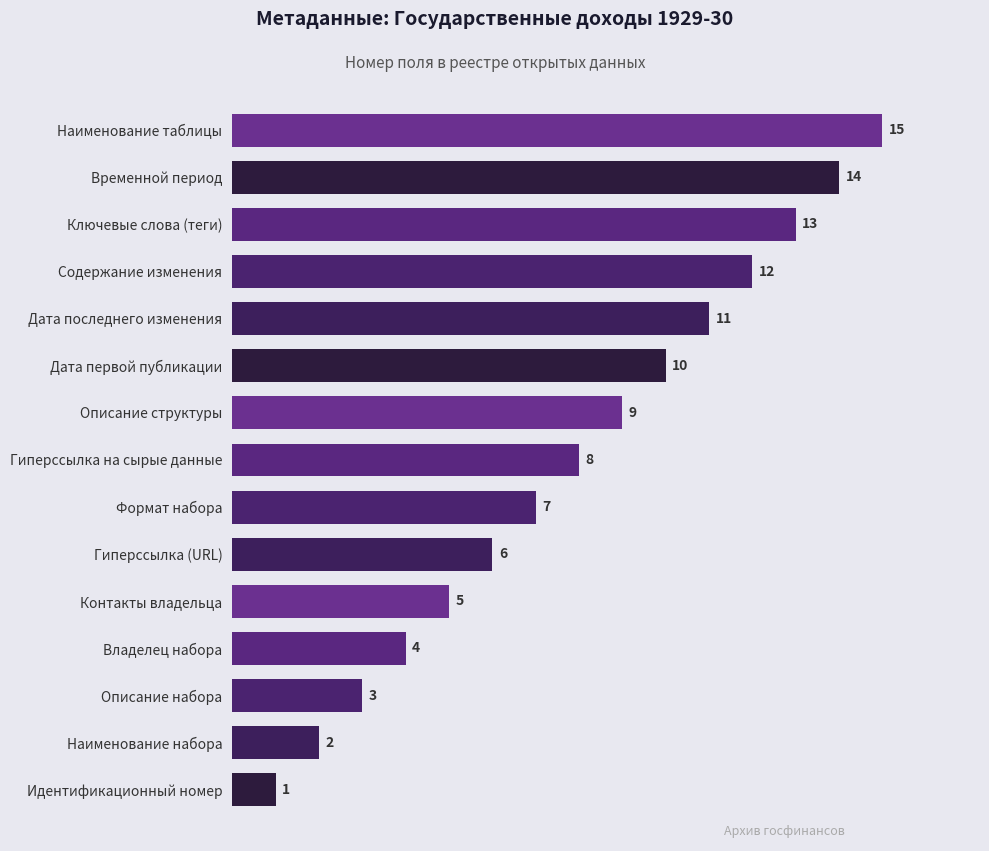

What is the minimum value shown in the chart?

1